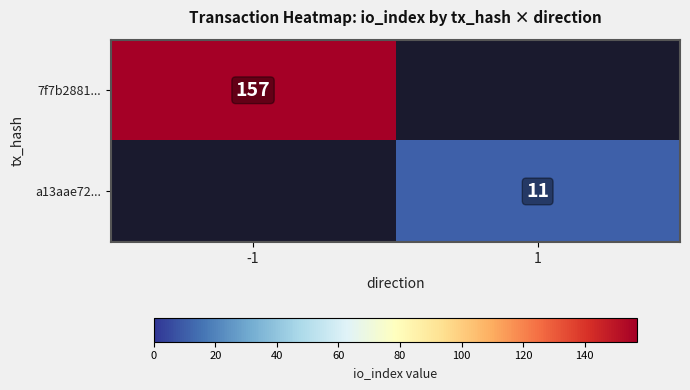

The value of a13aae72... at 1 is 11. True or false?

True